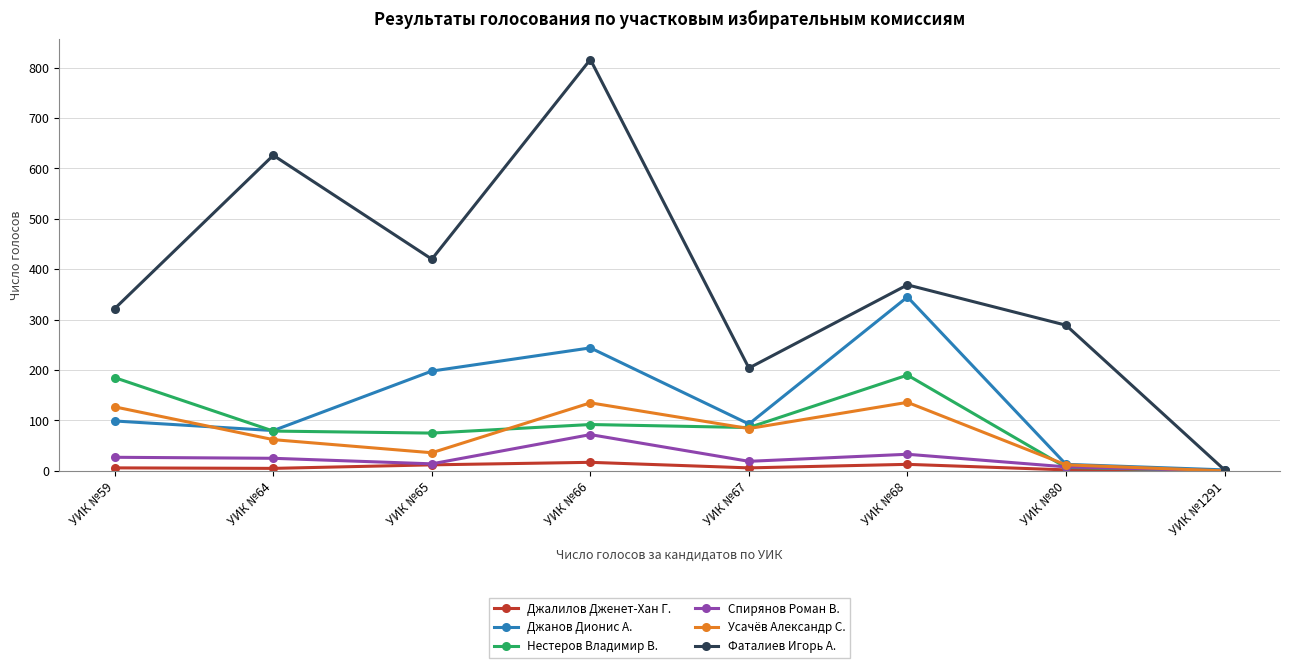

At which category does the chart reach its peak across all series?

УИК №66